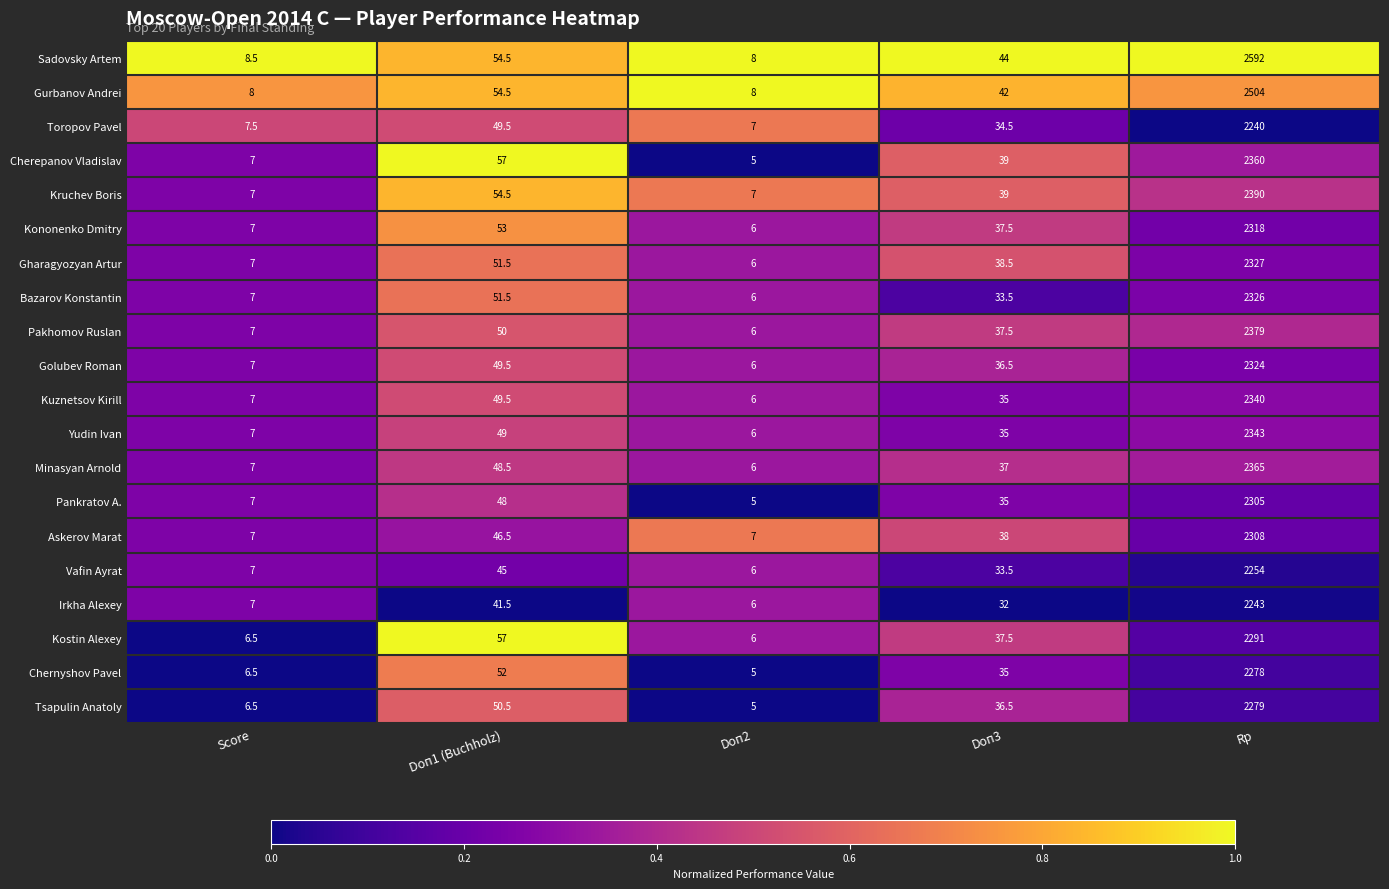

What is the maximum value shown in the chart?

2592.0